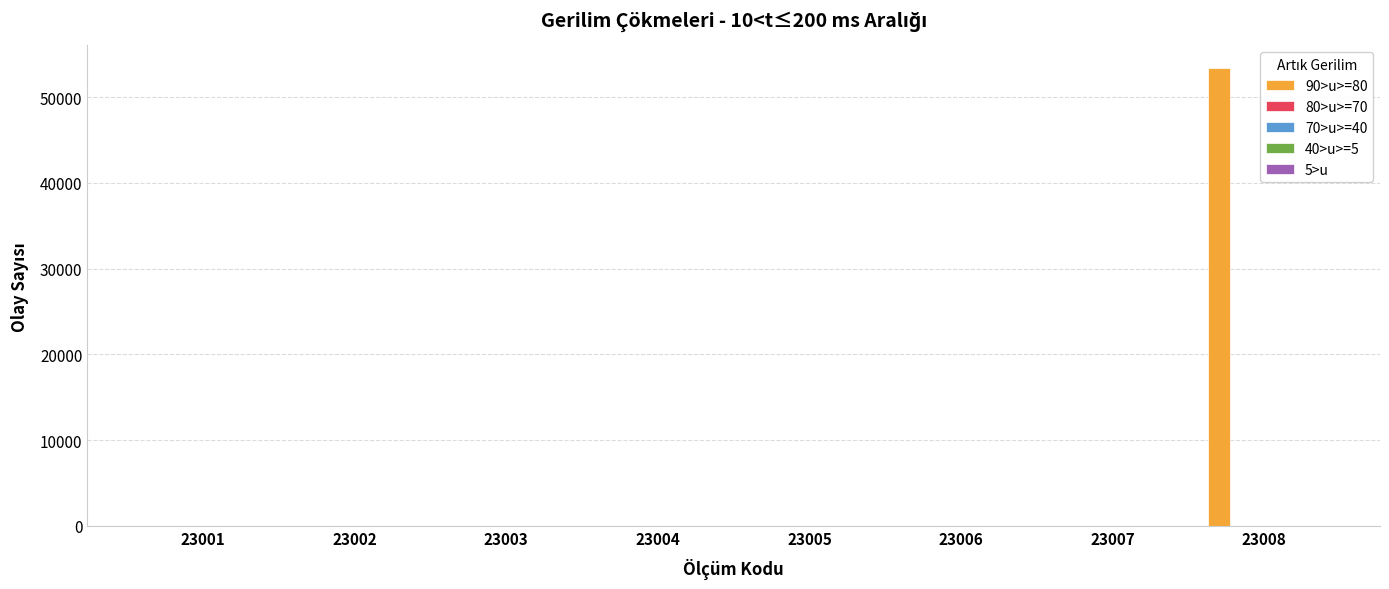

At which category is the sum across all series the highest?

23008